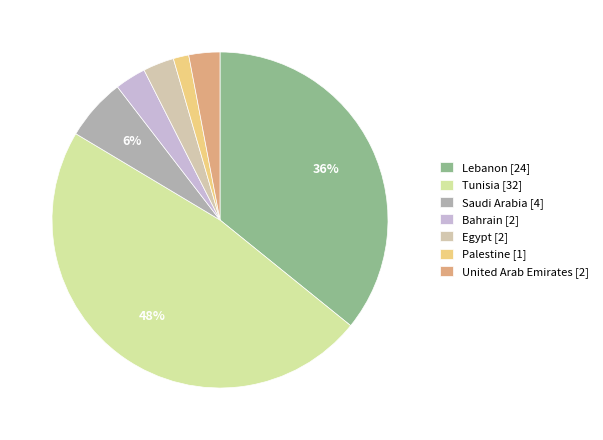

What percentage is the United Arab Emirates slice, to the nearest percent?

3%